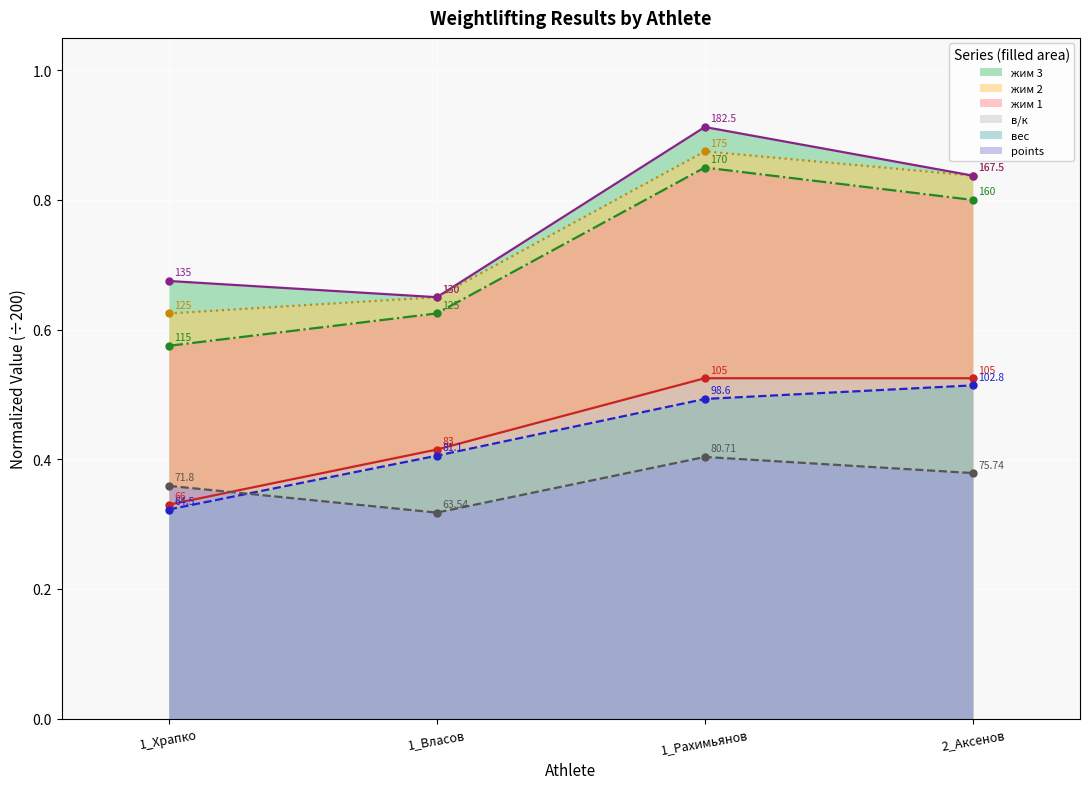

What position from the right is 2_Аксенов?

1